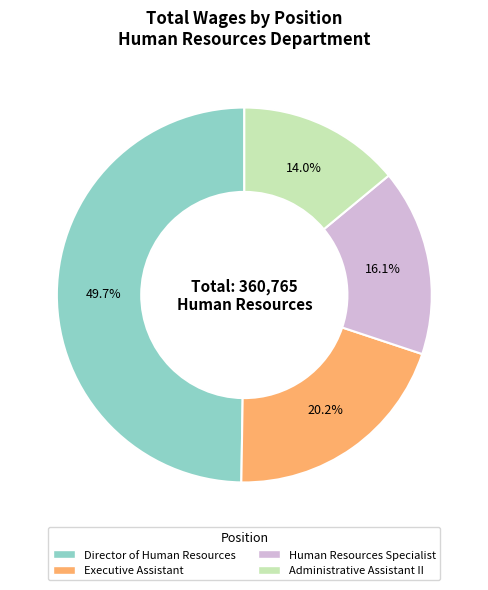

The Administrative Assistant II slice represents 14% of the pie. True or false?

True